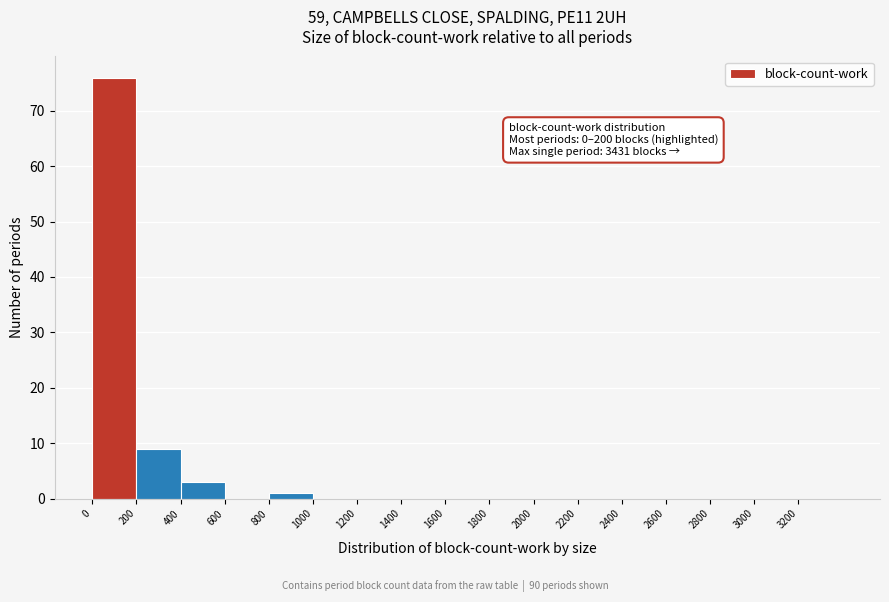

Over which range of the x-axis is the bar tallest?

0 to 200